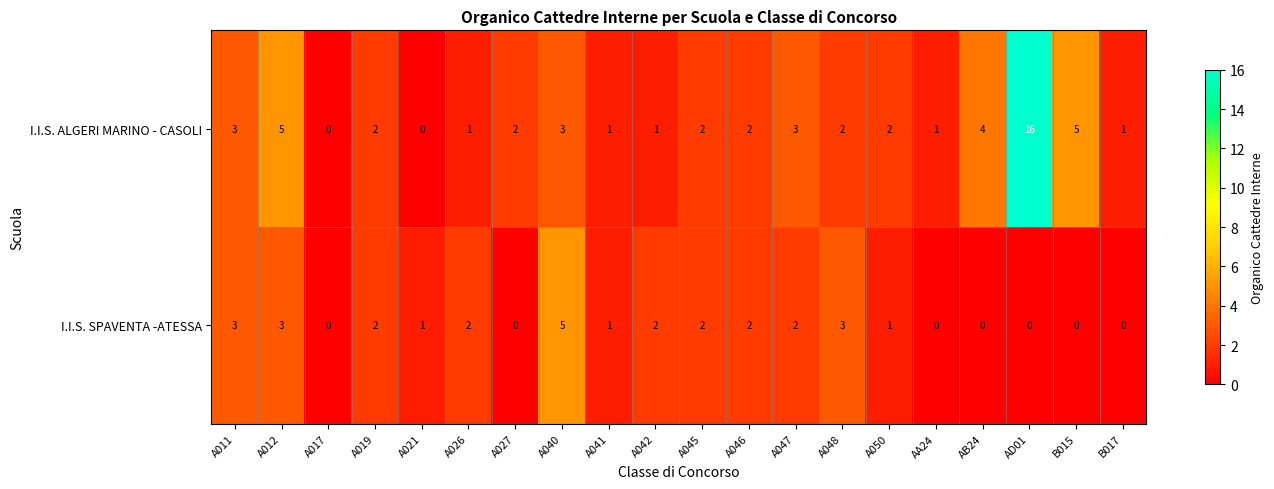

Between A012 and A026, which series saw the biggest shift?

I.I.S. ALGERI MARINO - CASOLI